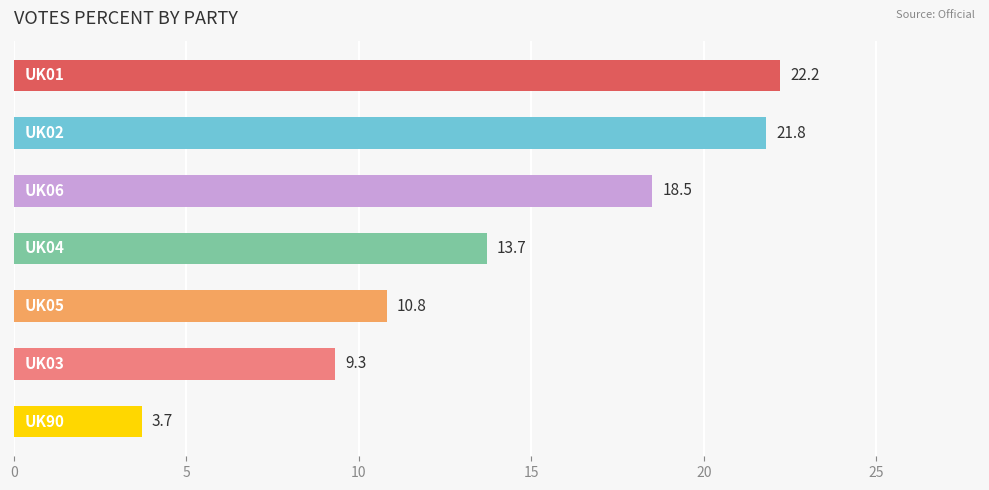

What is the average value?

14.3